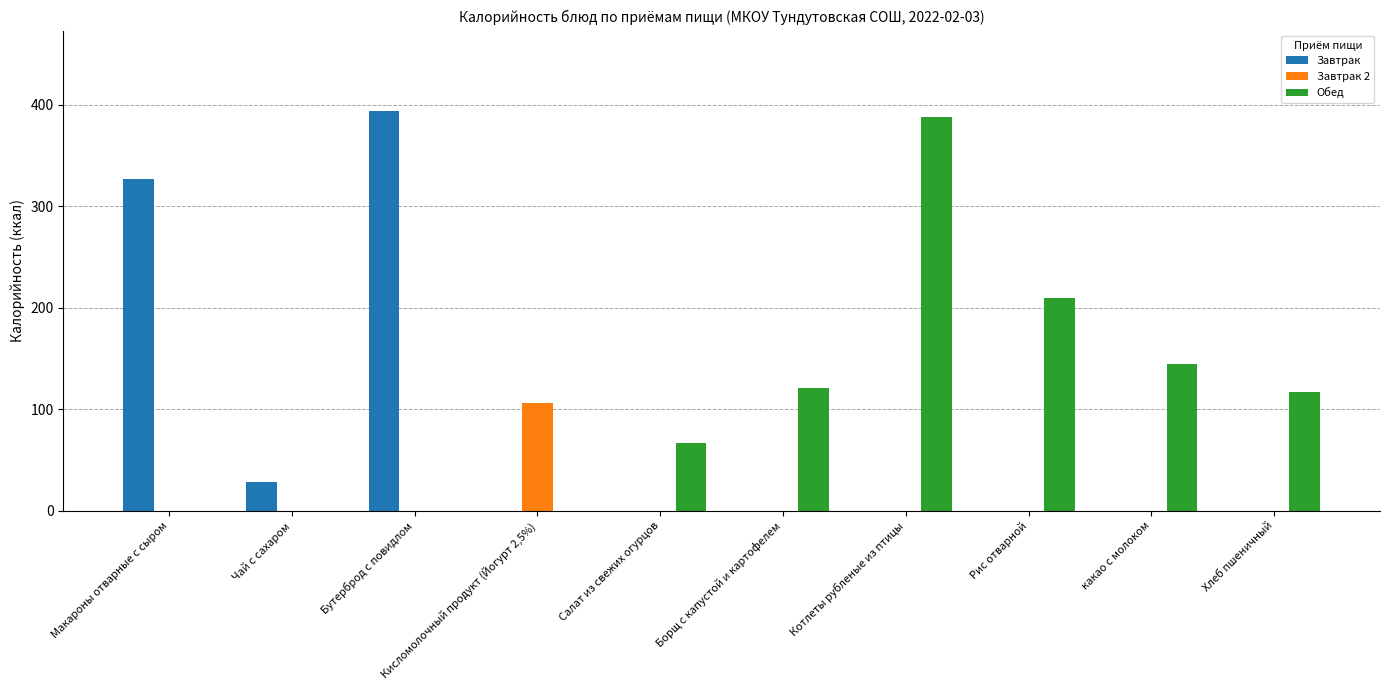

Between Макароны отварные с сыром and Салат из свежих огурцов, which series saw the biggest shift?

Завтрак